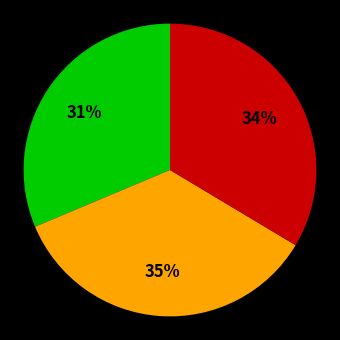

Does any single category account for the majority?

No